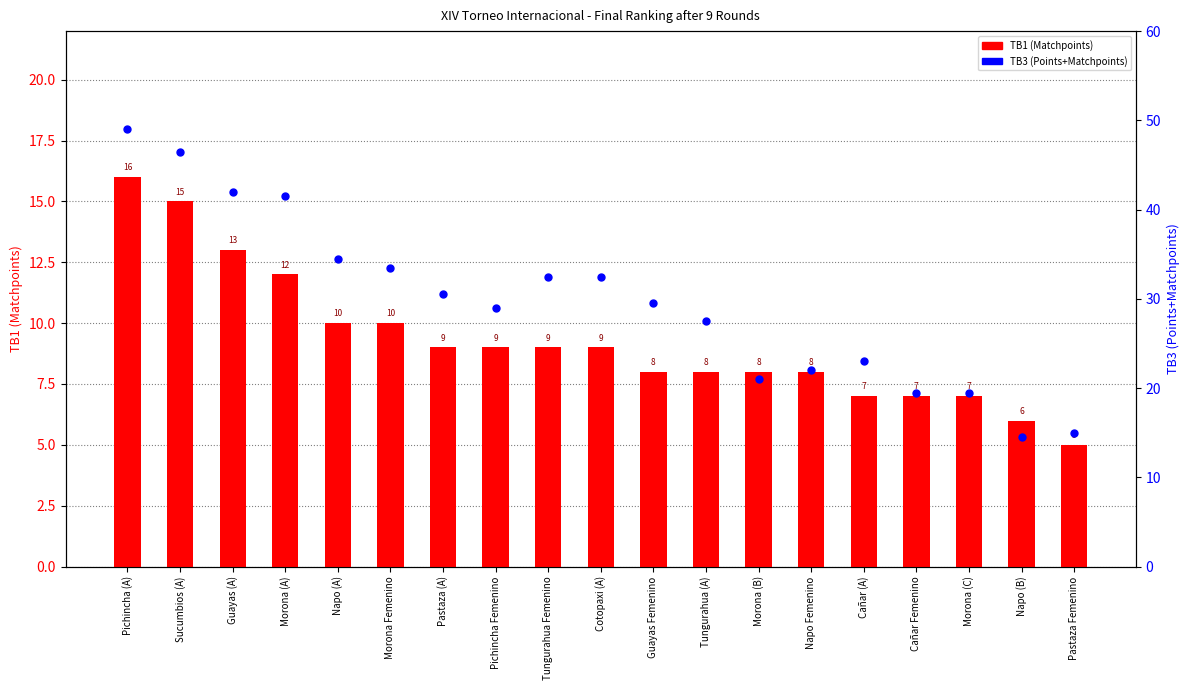

What is the total value across all series at Tungurahua Femenino?

41.5